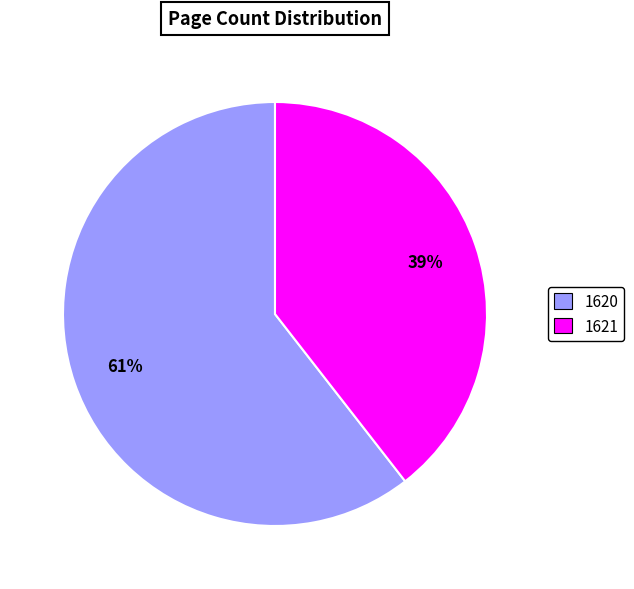

The 1621 slice represents 45% of the pie. True or false?

False